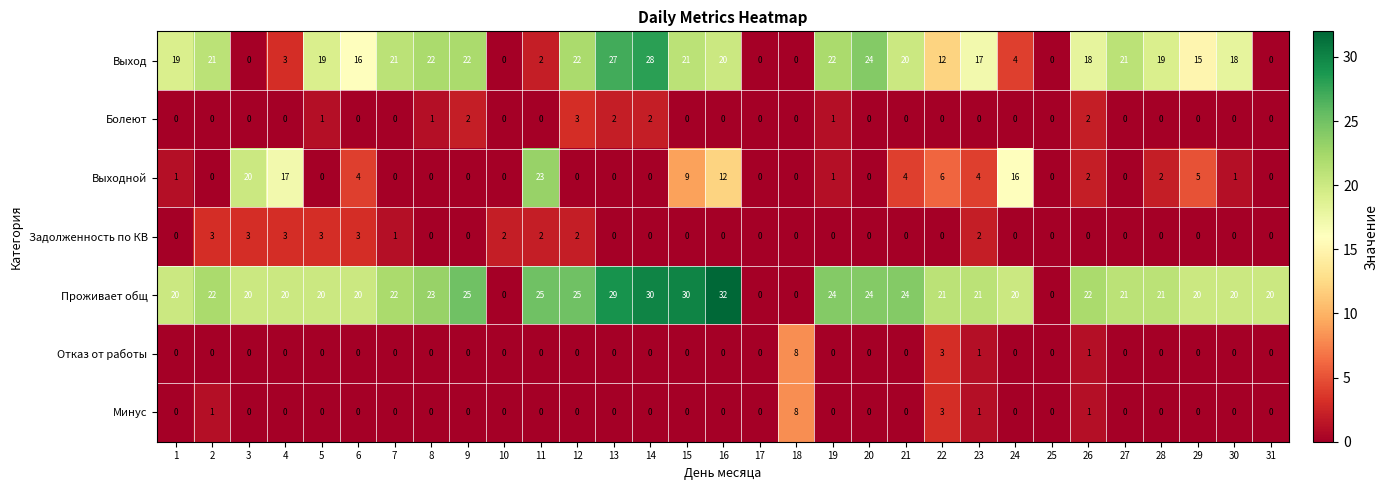

Which series has the largest range (max minus min)?

Проживает общ